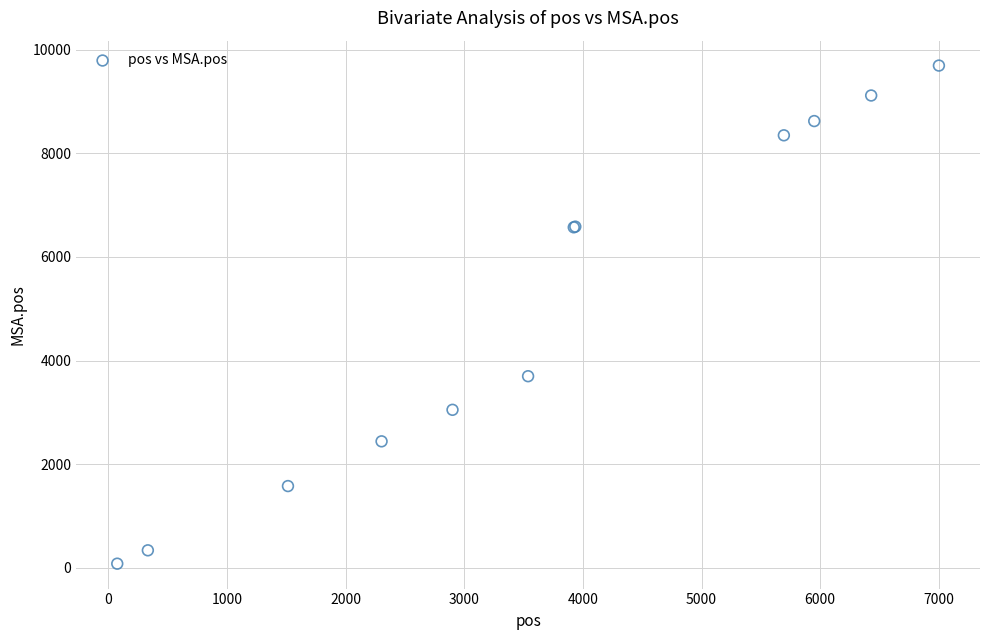

What Y value in the scatter plot is closest to 4886?

3697